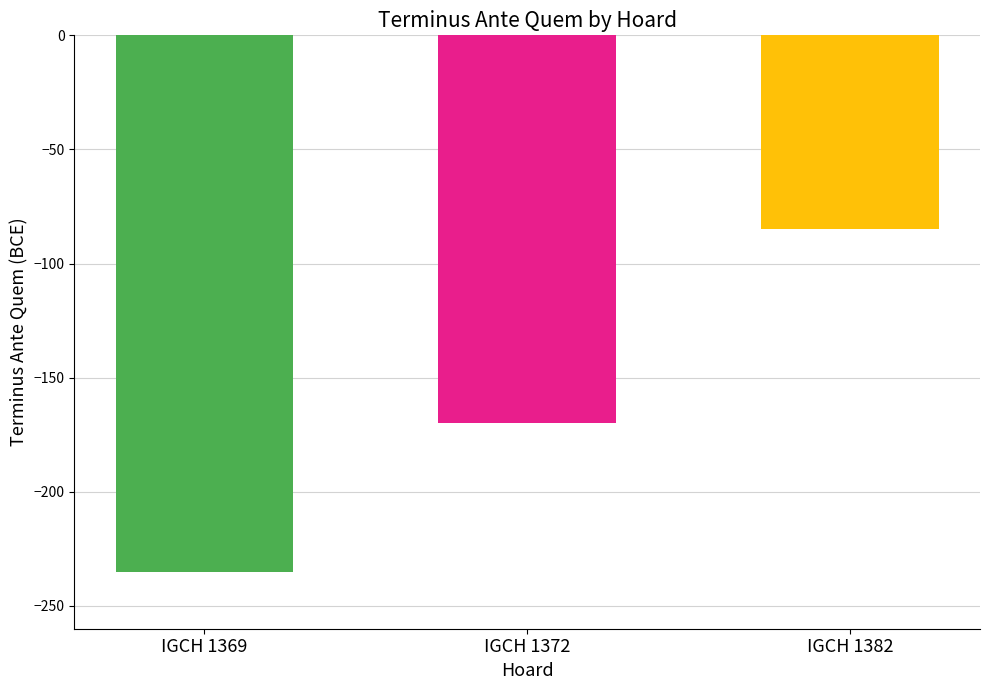

List the labels in order of value, largest first.

IGCH 1382, IGCH 1372, IGCH 1369